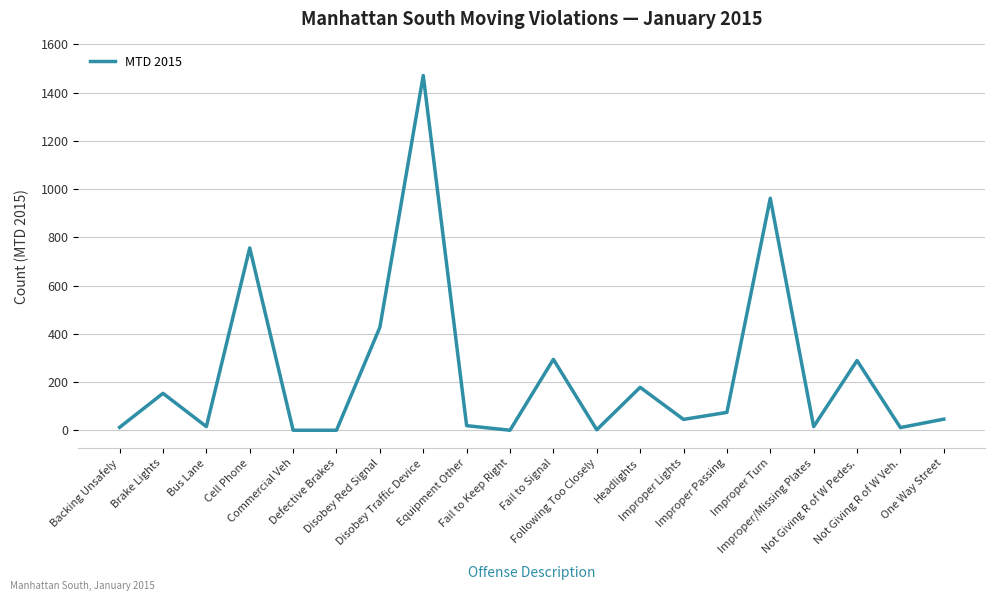

What is the maximum value shown in the chart?

1471